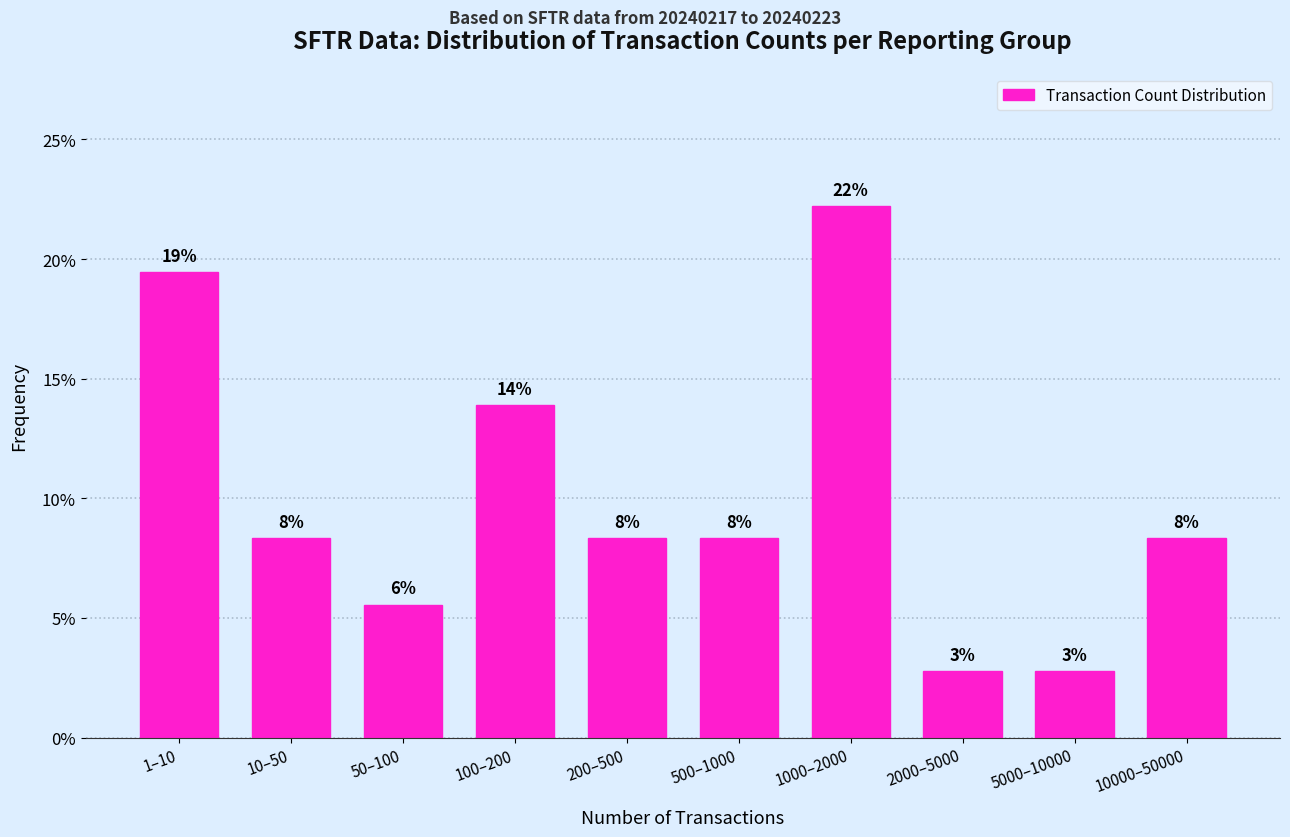

Does the chart contain any negative values?

No